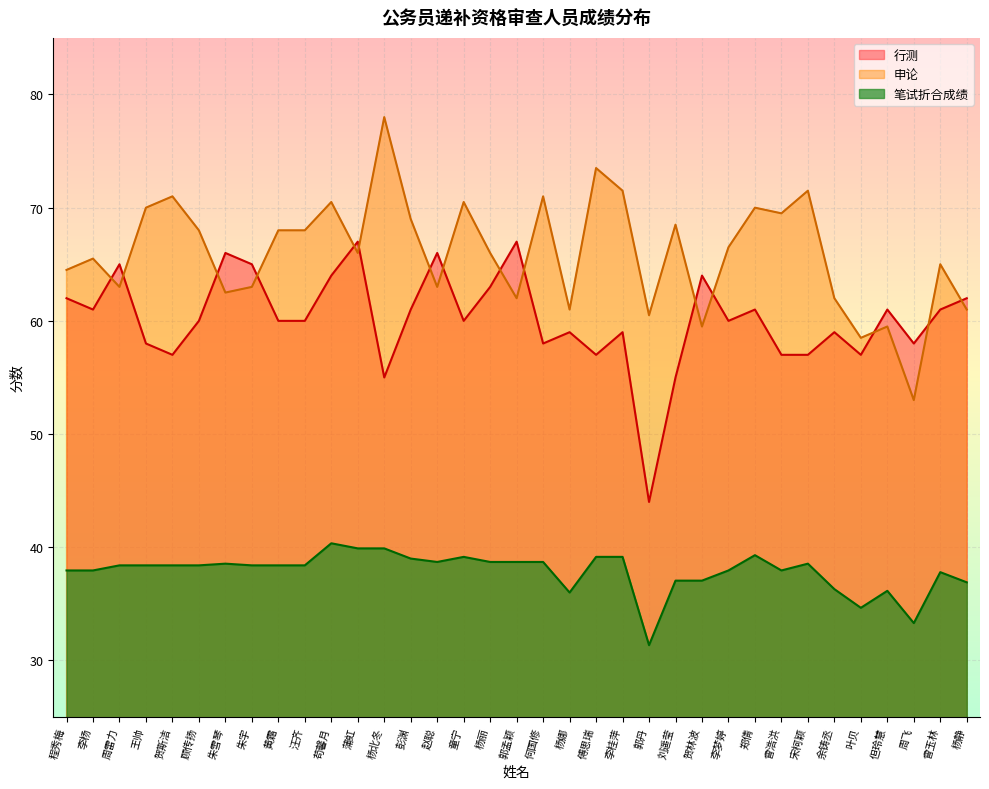

The value of 申论 at 但玲慧 is 24.3. True or false?

False